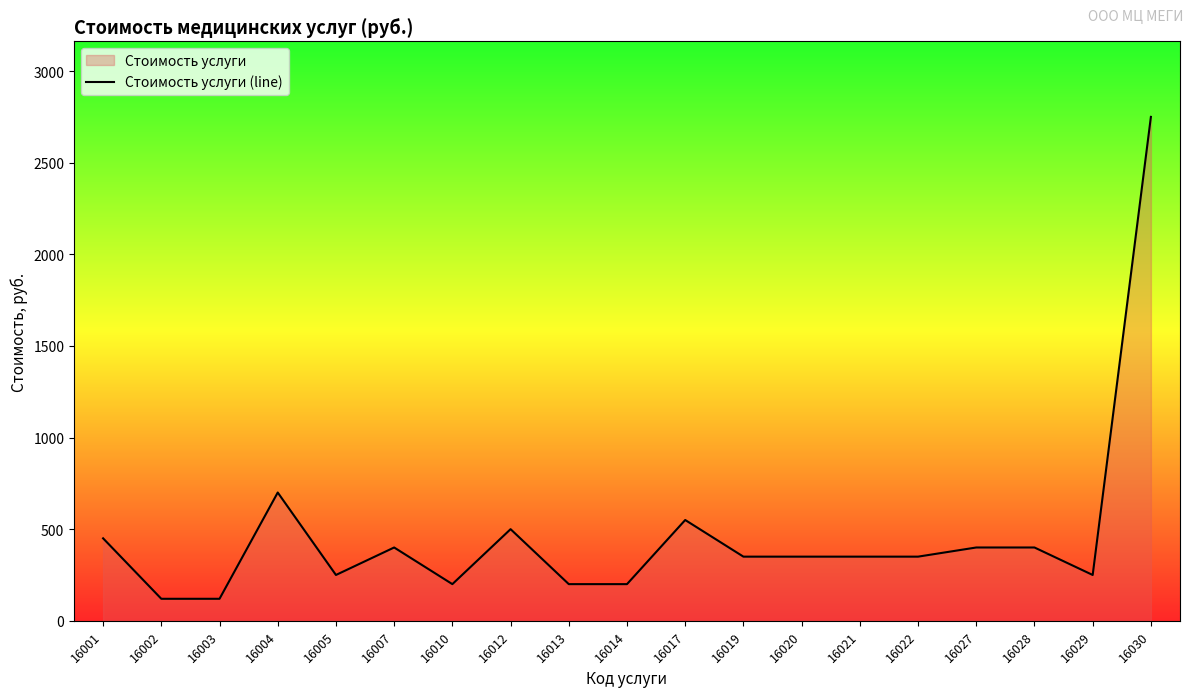

At which category does the data reach its first local valley?

16005